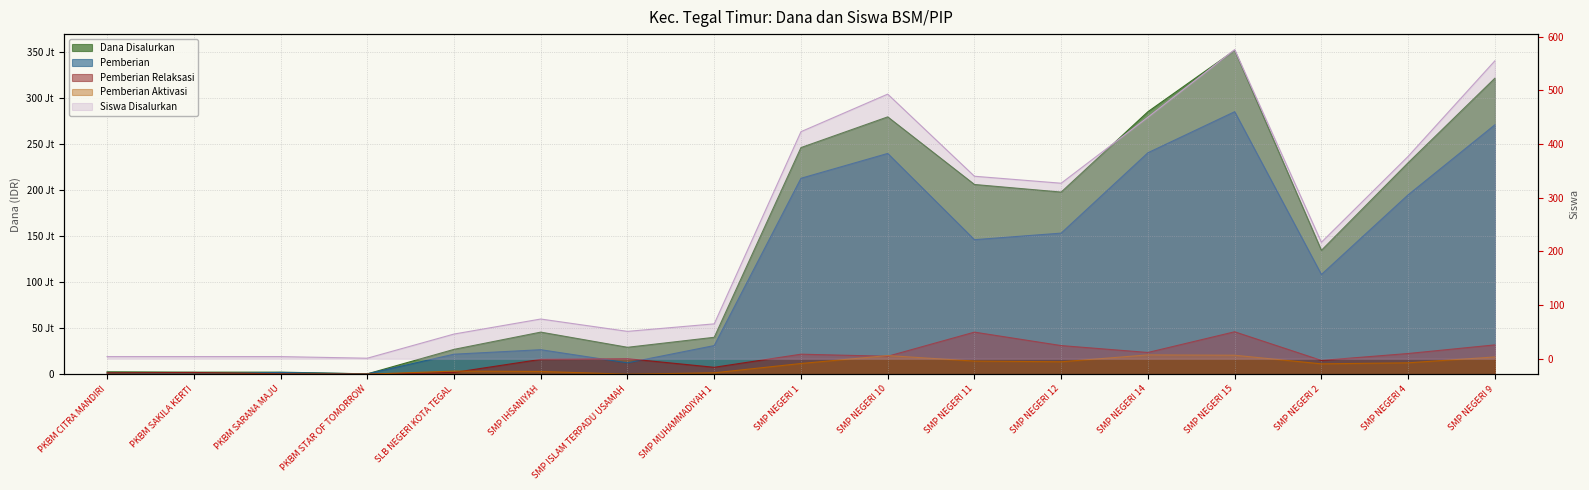

What is the total value across all series at SLB NEGERI KOTA TEGAL?

54000046